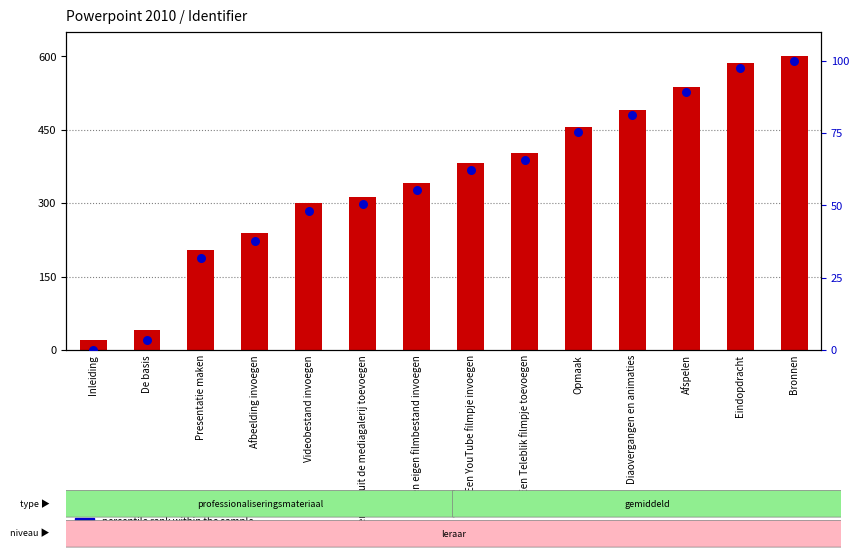

Which series reaches the minimum Y coordinate?

percentile rank within the sample